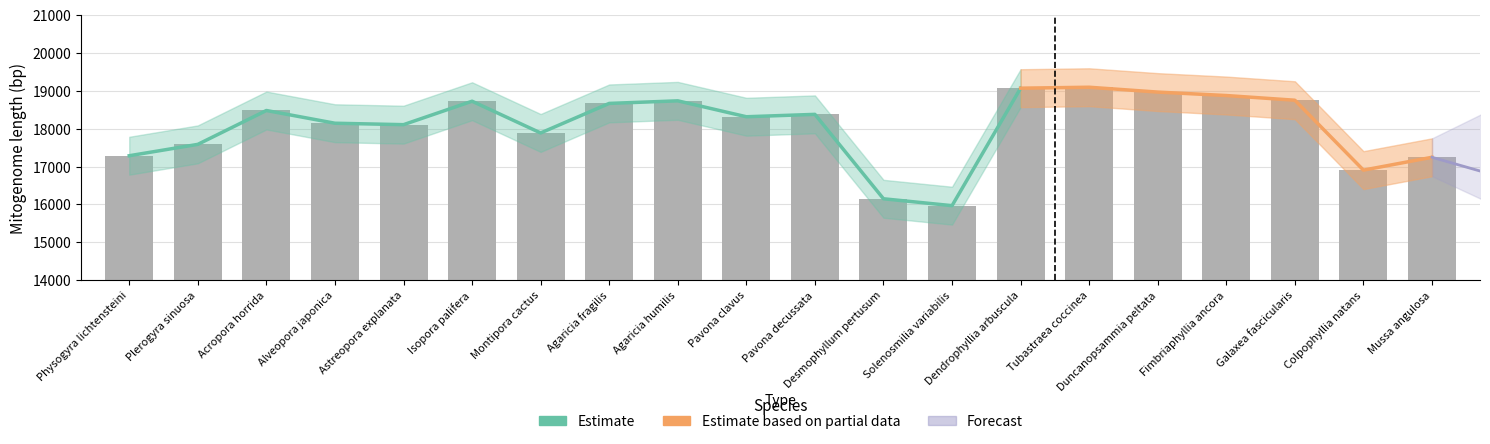

Reading left to right, extract all data points from this chart.

Physogyra lichtensteini=17286	Plerogyra sinuosa=17586	Acropora horrida=18480	Alveopora japonica=18144	Astreopora explanata=18106	Isopora palifera=18725	Montipora cactus=17887	Agaricia fragilis=18667	Agaricia humilis=18735	Pavona clavus=18315	Pavona decussata=18378	Desmophyllum pertusum=16150	Solenosmilia variabilis=15968	Dendrophyllia arbuscula=19069	Tubastraea coccinea=19094	Duncanopsammia peltata=18966	Fimbriaphyllia ancora=18875	Galaxea fascicularis=18751	Colpophyllia natans=16906	Mussa angulosa=17245